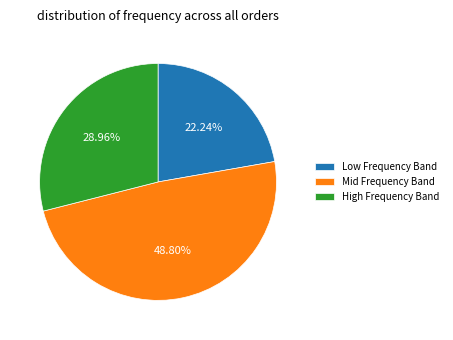

Rank the categories by value from lowest to highest.

Low Frequency Band, High Frequency Band, Mid Frequency Band